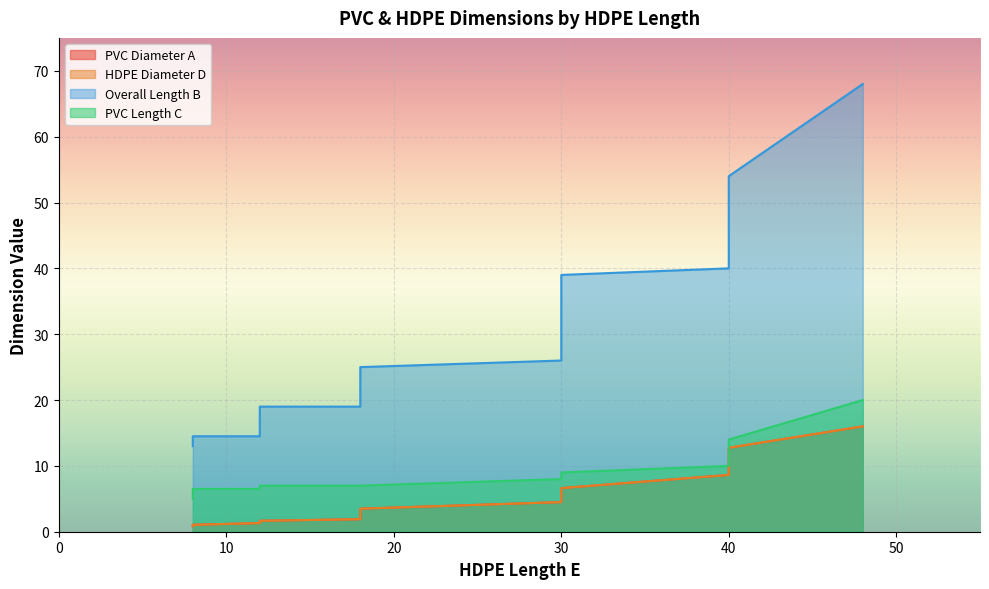

True or false: PVC Diameter A has a value of 16.0 at 48.

True